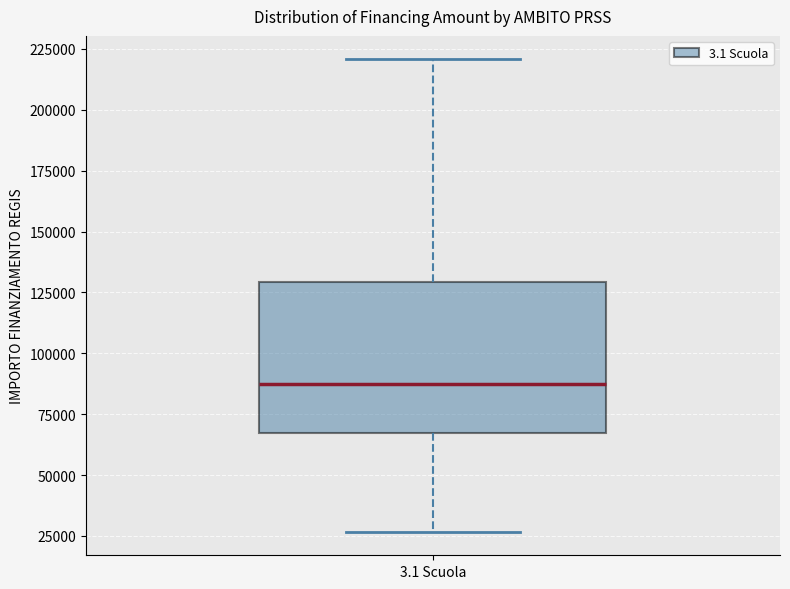

Transcribe this box plot: give where the median line is, the range the box spans, and where the two whiskers end, as read against the y-axis. The values are not printed on the chart, so give them approximately, as read against the axis.

median 85000, box 65000 to 130000, whiskers 25000 to 220000